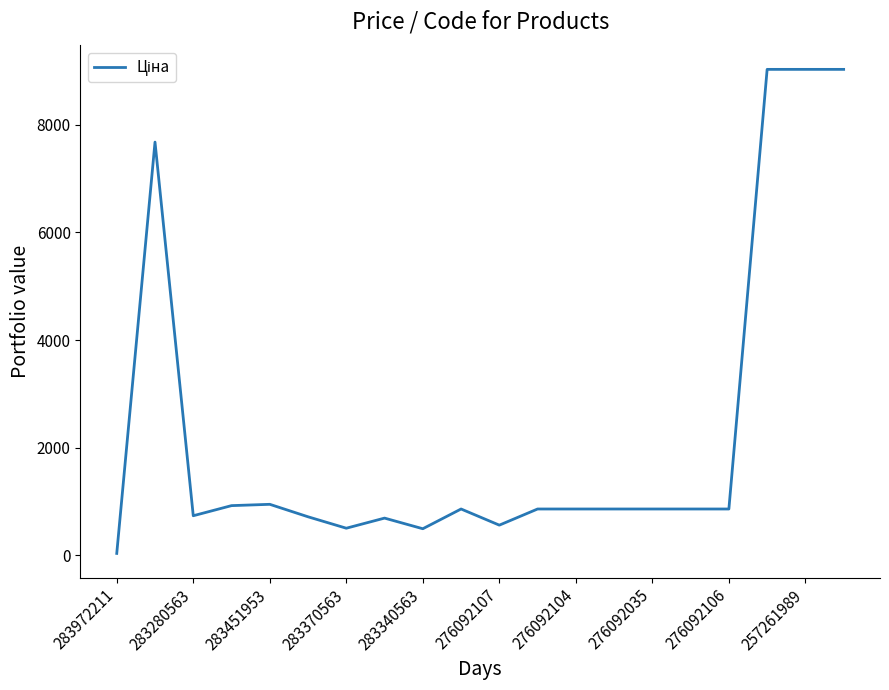

What is the greatest value displayed?

9033.4